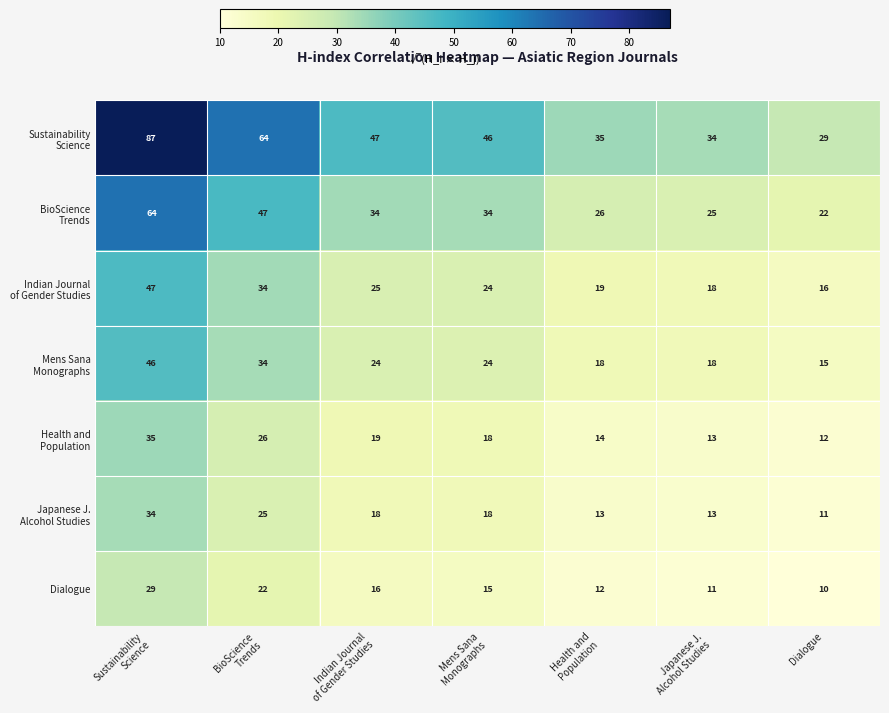

Which category has the lowest value across all series?

Dialogue